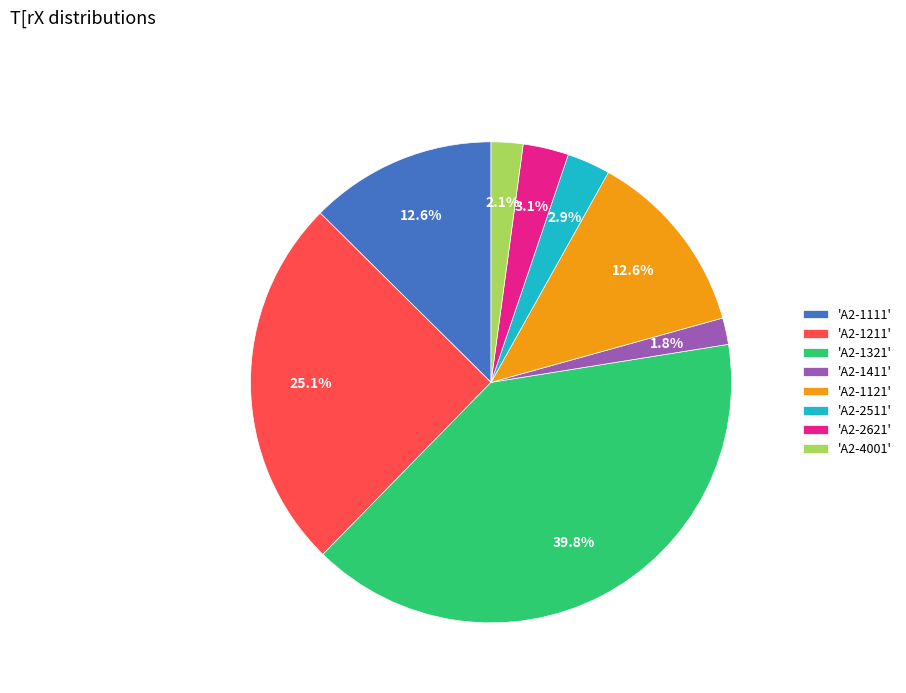

Count the number of slices in the pie.

8